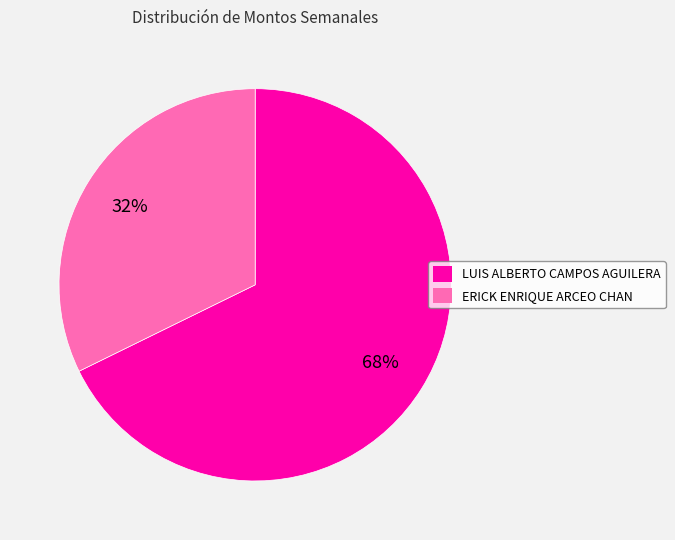

To the nearest percent, what is the average slice percentage?

50%